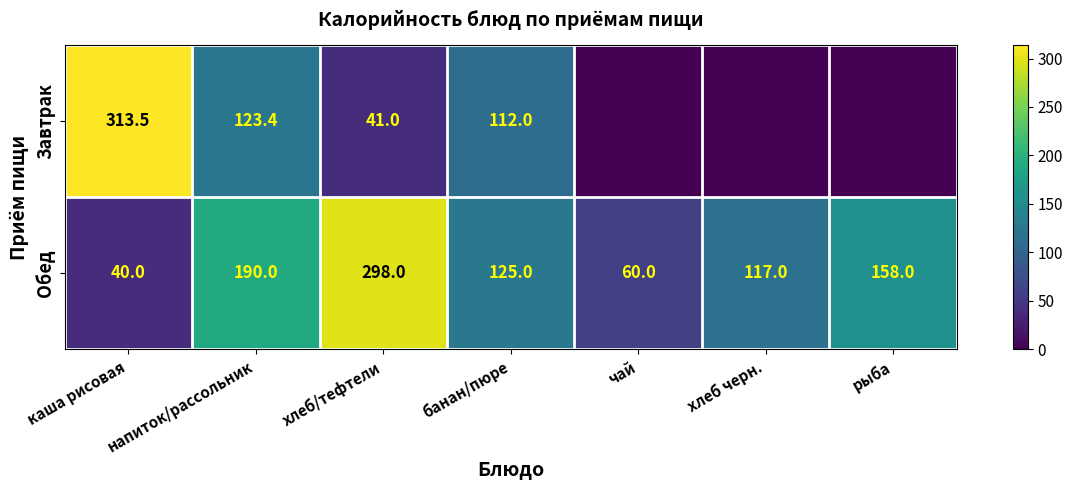

What is the difference between the maximum and minimum values in the Обед series?

258.0